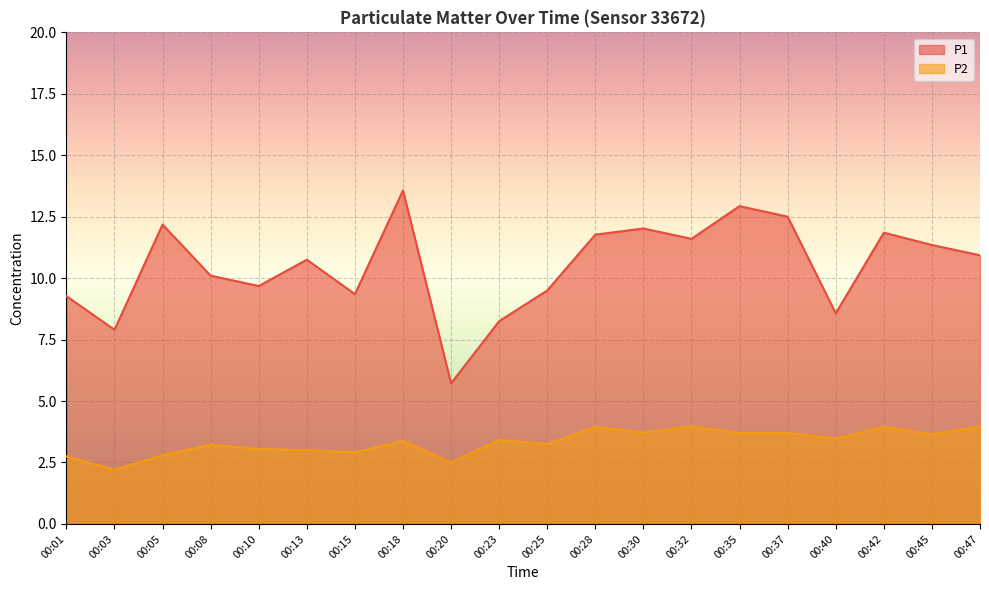

Does the chart display data point markers on the line(s)?

No